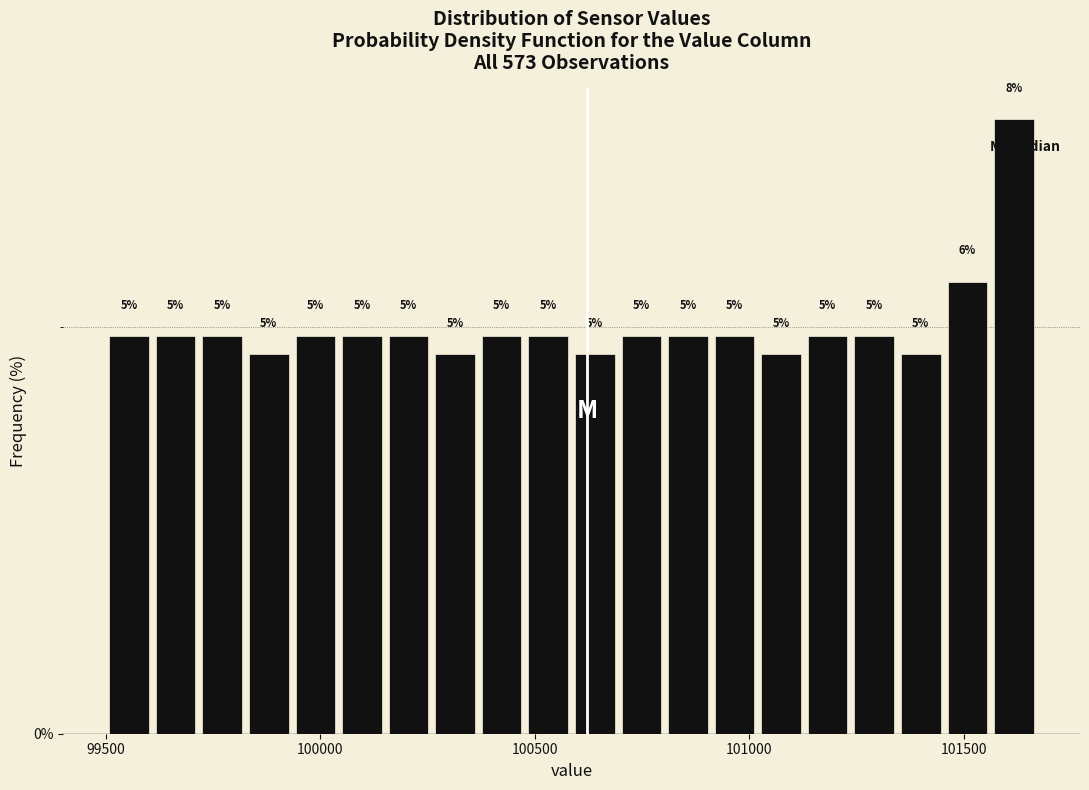

Around what value on the x-axis is the tallest bar? Give the approximate position of its centre, as read against the axis.

101600